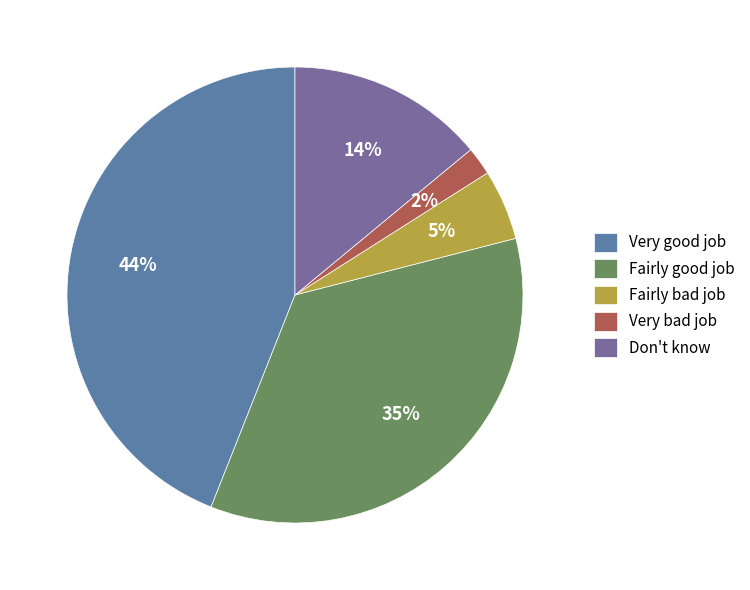

Which category has the biggest portion of the pie?

Very good job